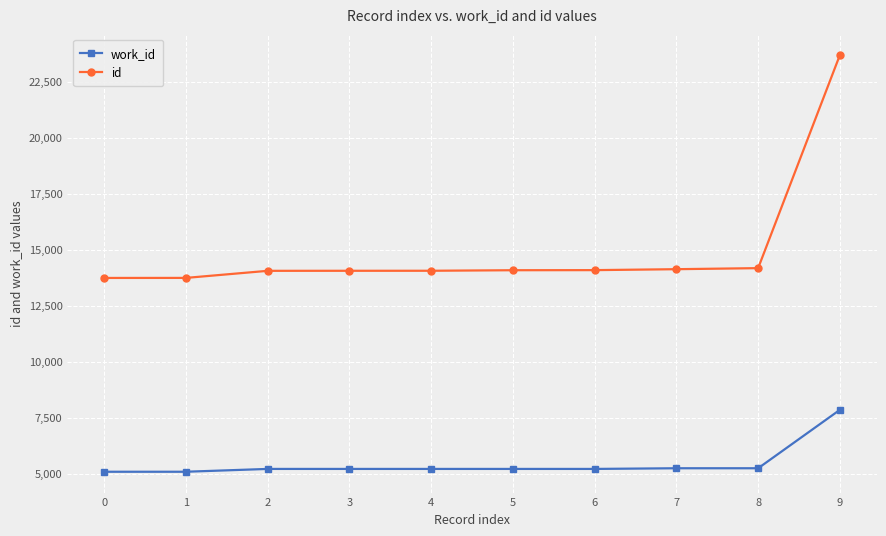

True or false: work_id and id intersect in this chart.

False